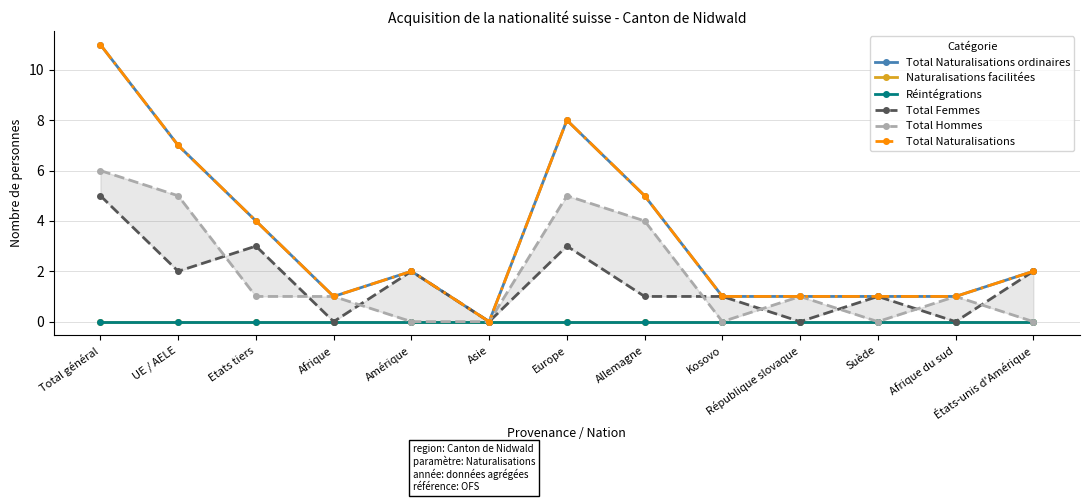

What are all the series names shown in the legend?

Total Naturalisations ordinaires, Naturalisations facilitées, Réintégrations, Total Femmes, Total Hommes, Total Naturalisations